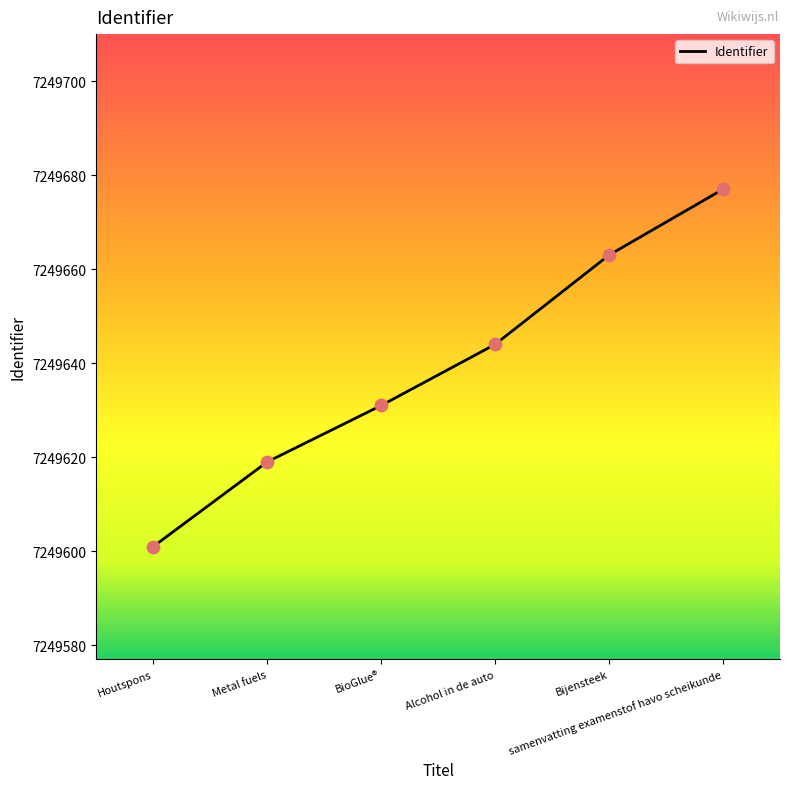

Between Bijensteek and Alcohol in de auto, which is larger?

Bijensteek